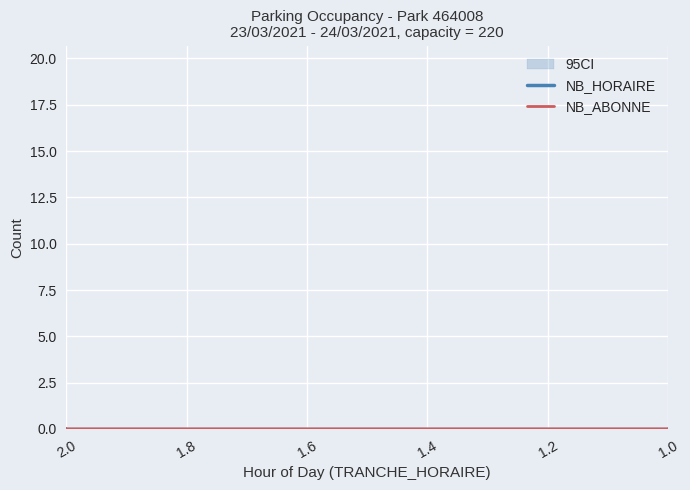

How many values in the NB_ABONNE series are below 7?

12